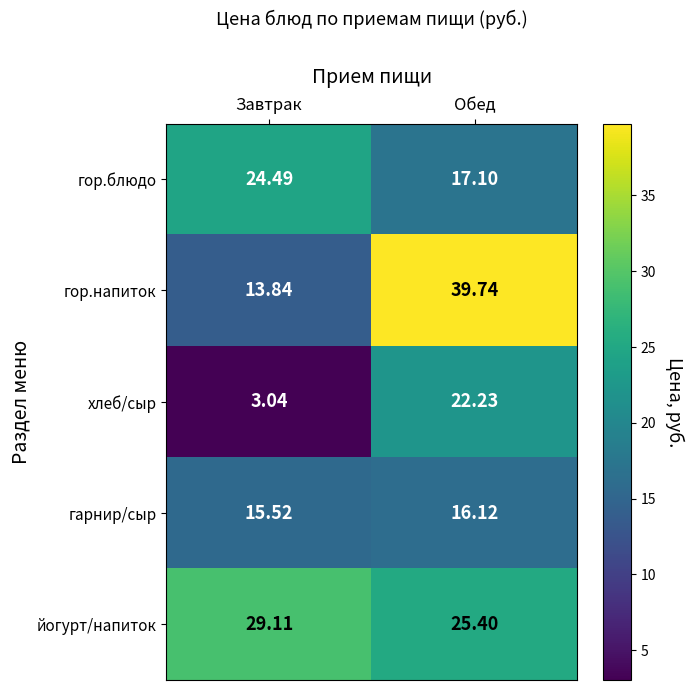

At Обед, list the series in order from largest to smallest.

гор.напиток, йогурт/напиток, хлеб/сыр, гор.блюдо, гарнир/сыр